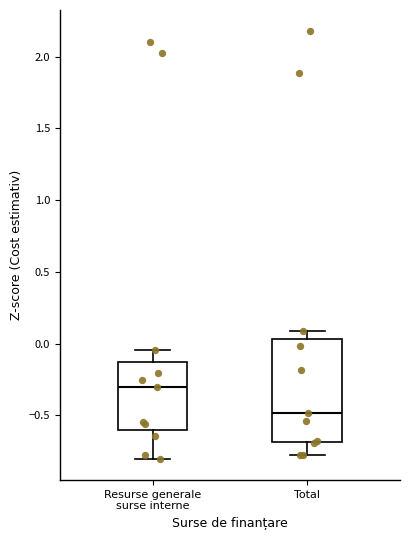

Reading left to right, transcribe this box plot: for each box, give where its median line is, the range the box spans, and where its two whiskers end, as read against the y-axis. The values are not printed on the chart, so give them approximately, as read against the axis.

Resurse generale surse interne: median -0.30, box -0.60 to -0.10, whiskers -0.80 to -0.05
Total: median -0.50, box -0.70 to 0.05, whiskers -0.80 to 0.10